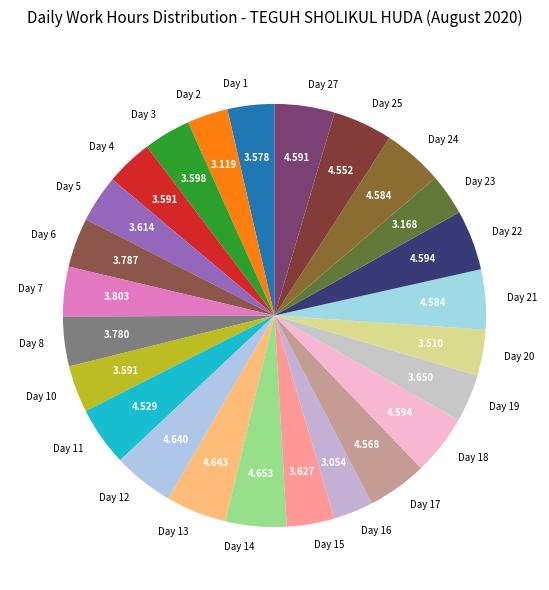

Is there any slice that represents more than half of the pie?

No